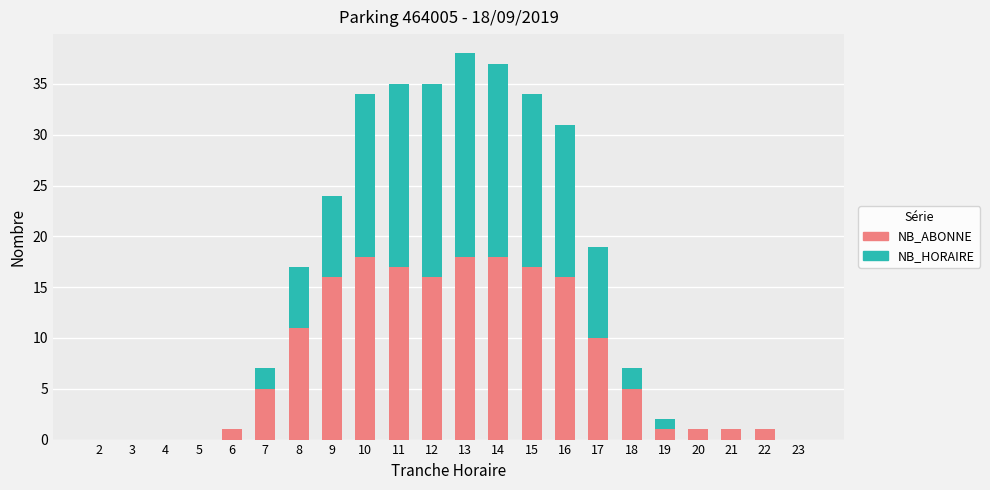

What is the sum of all NB_ABONNE values?

172